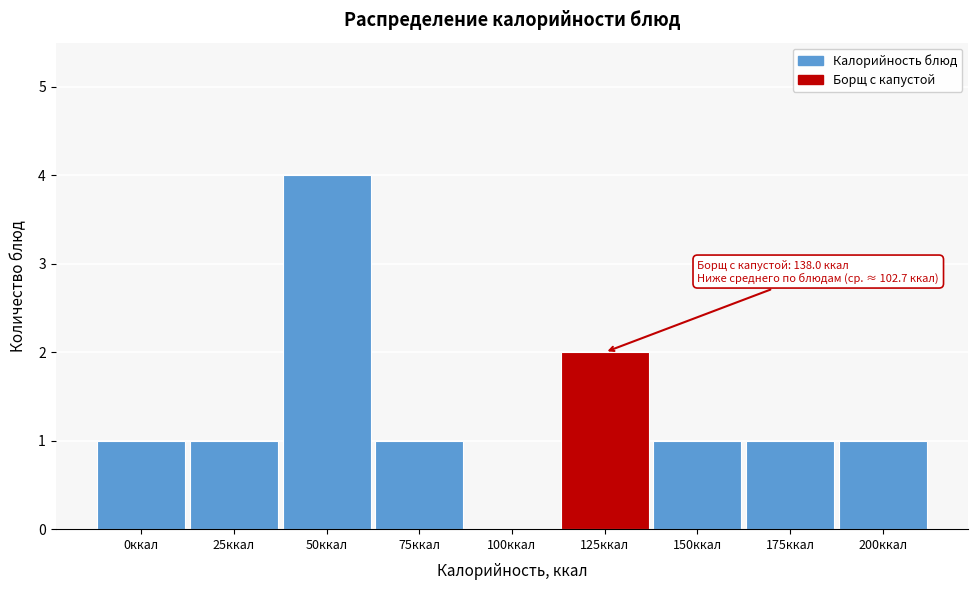

Reading left to right, list all the values displayed in this chart.

0ккал=1	25ккал=1	50ккал=4	75ккал=1	100ккал=0	125ккал=2	150ккал=1	175ккал=1	200ккал=1